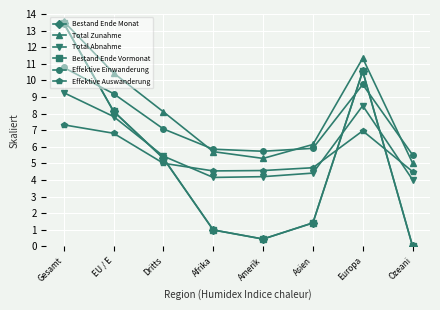

After their last crossing, which series has the higher values: Effektive Einwanderung or Total Zunahme?

Effektive Einwanderung